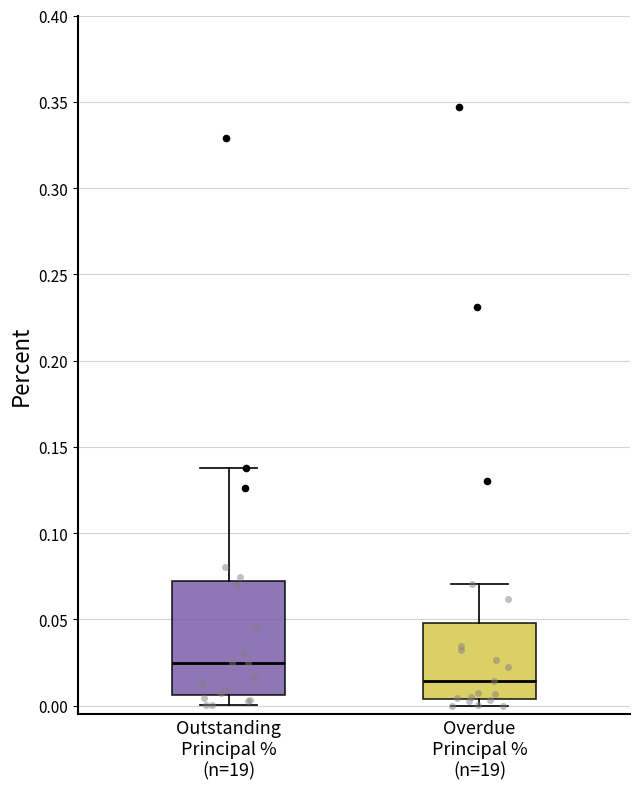

Reading left to right, transcribe this box plot: for each box, give where its median line is, the range the box spans, and where its two whiskers end, as read against the y-axis. The values are not printed on the chart, so give them approximately, as read against the axis.

Outstanding Principal % (n=19): median 0.025, box 0.005 to 0.070, whiskers 0.000 to 0.140
Overdue Principal % (n=19): median 0.015, box 0.005 to 0.050, whiskers 0.000 to 0.070